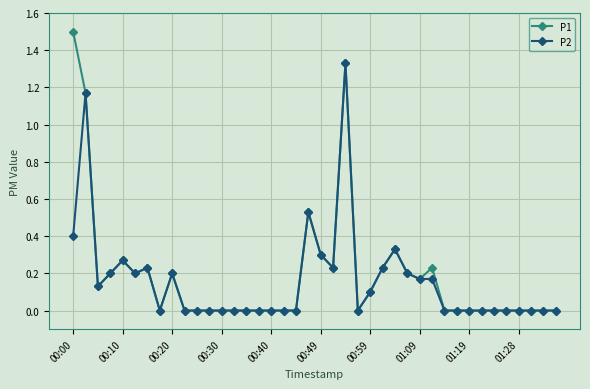

What is the greatest value displayed?

1.5